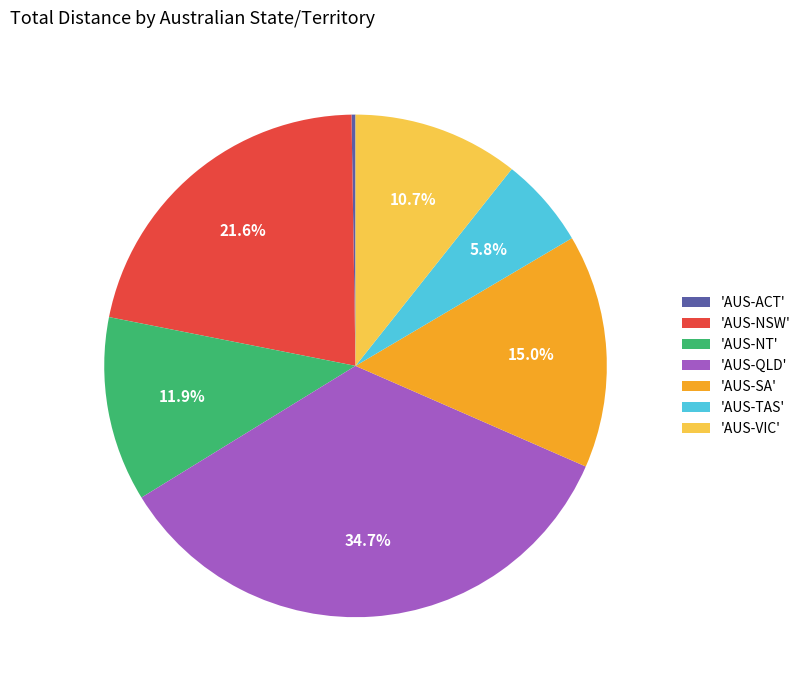

What is the total percentage of 'AUS-VIC' and 'AUS-TAS'?

16.5%